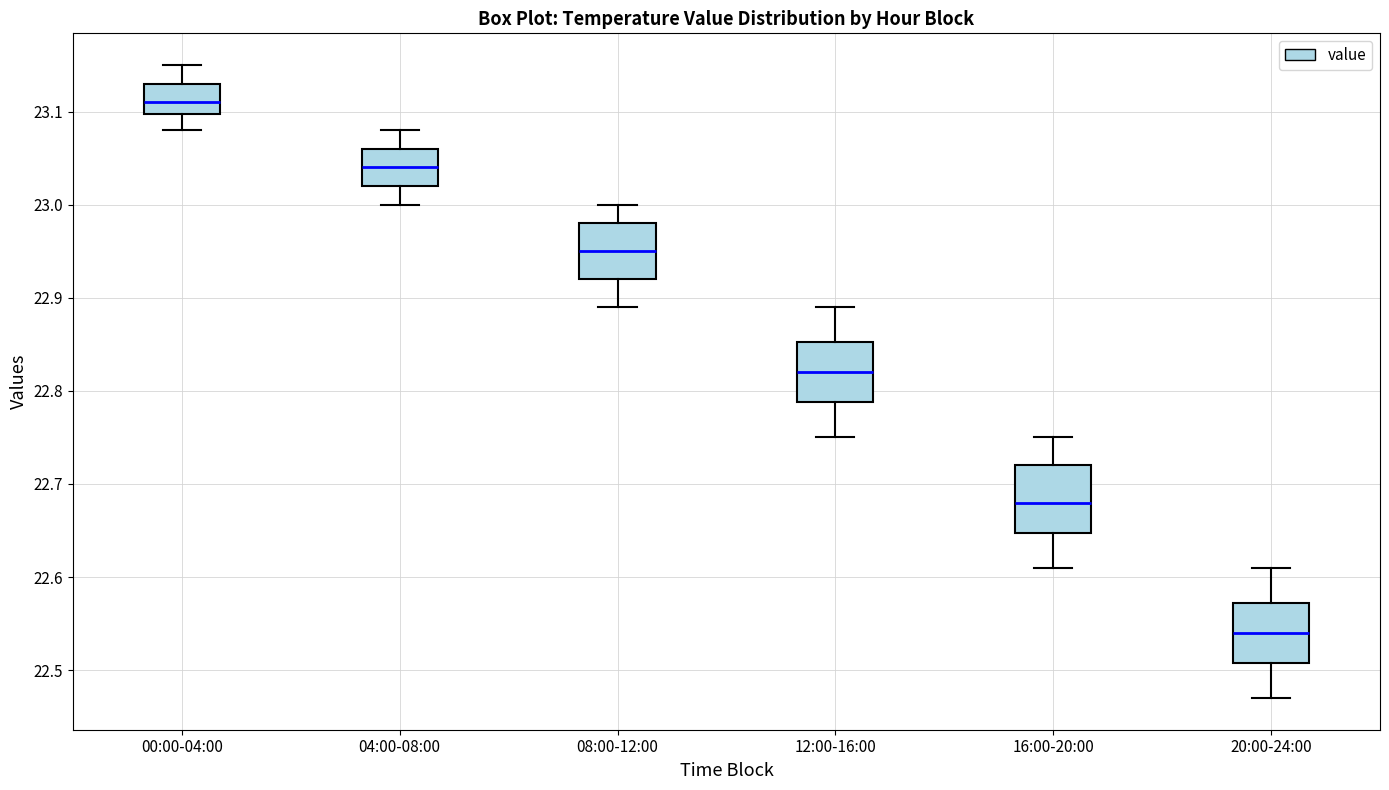

Reading left to right, read every box against the y-axis: the position of its median line, the range the box covers, and the ends of its whiskers. The values are not printed on the chart, so give them approximately, as read against the axis.

00:00-04:00: median 23.11, box 23.10 to 23.13, whiskers 23.08 to 23.15
04:00-08:00: median 23.04, box 23.02 to 23.06, whiskers 23.00 to 23.08
08:00-12:00: median 22.95, box 22.92 to 22.98, whiskers 22.89 to 23.00
12:00-16:00: median 22.82, box 22.79 to 22.85, whiskers 22.75 to 22.89
16:00-20:00: median 22.68, box 22.65 to 22.72, whiskers 22.61 to 22.75
20:00-24:00: median 22.54, box 22.51 to 22.57, whiskers 22.47 to 22.61